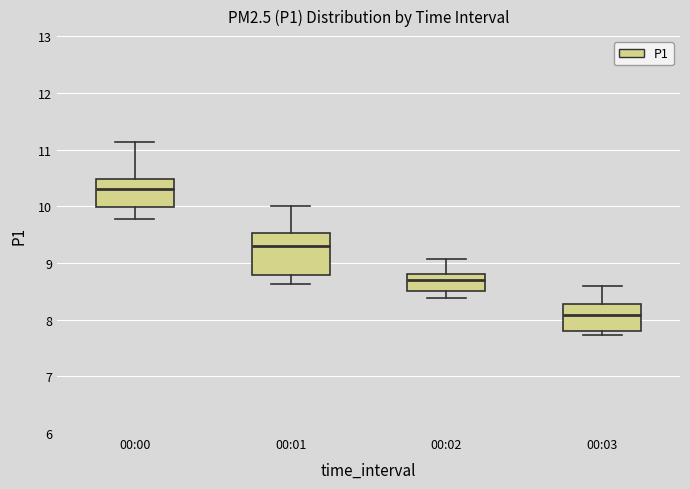

Where does the upper whisker of the box for 00:02 end on the y-axis? The values are not printed on the chart, so give them approximately, as read against the axis.

9.1